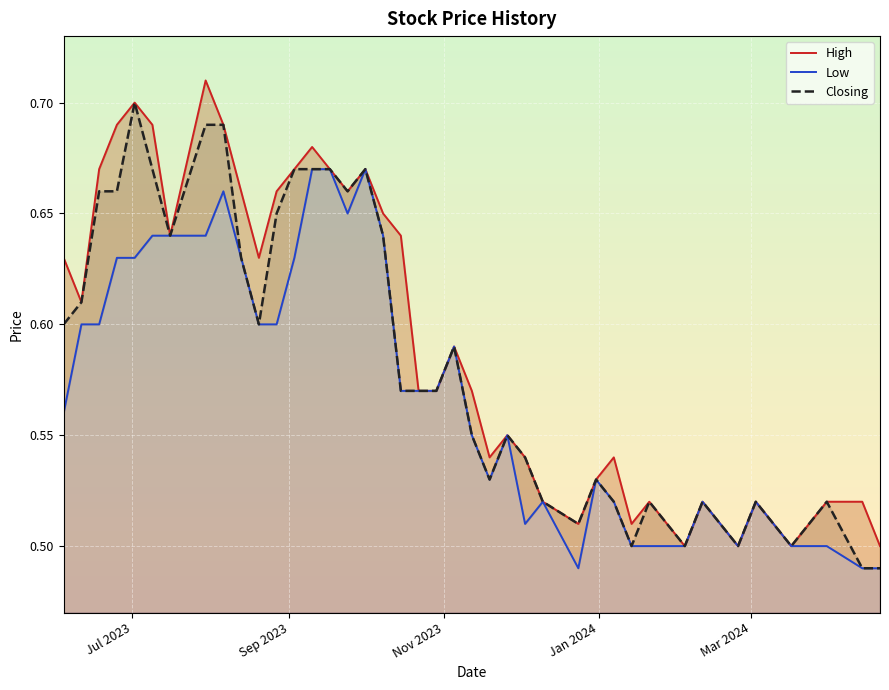

What is the difference between the maximum and minimum values in the Closing series?

0.2